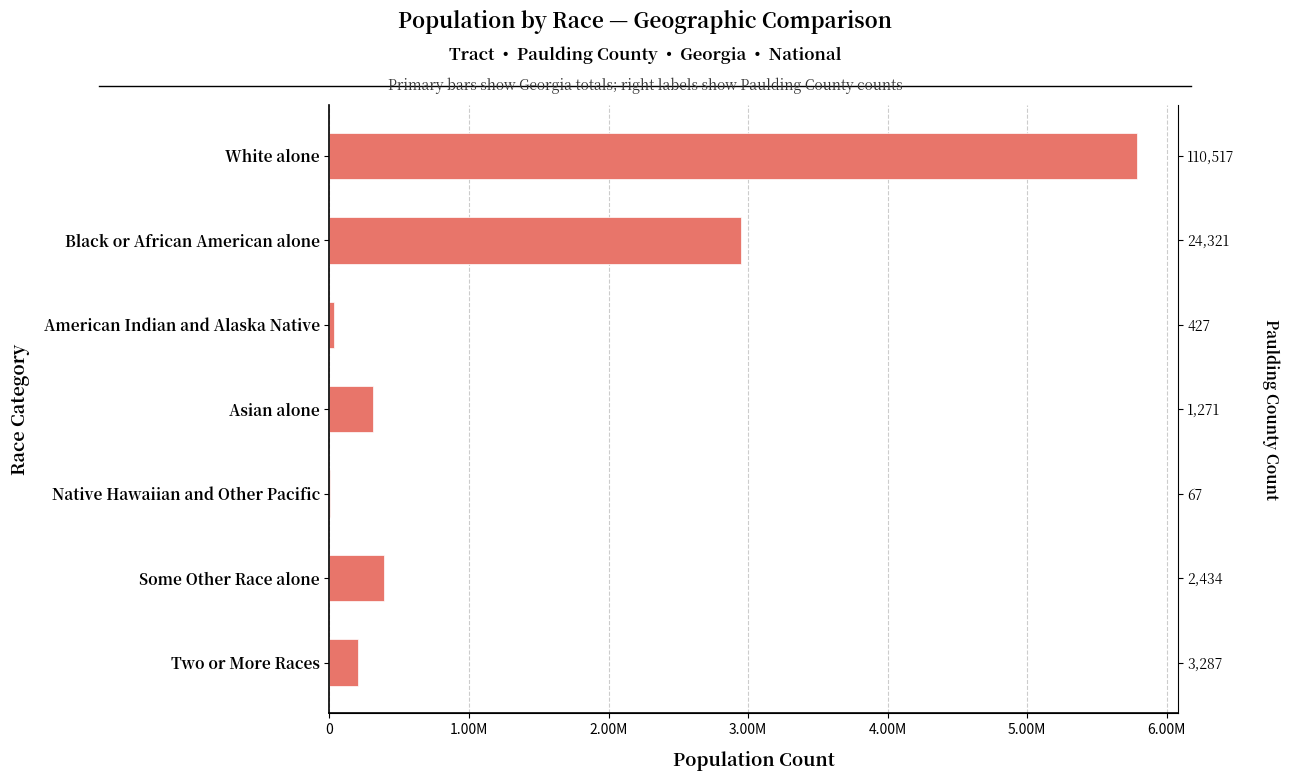

The chart shows a value of 452065 at Asian alone. True or false?

False